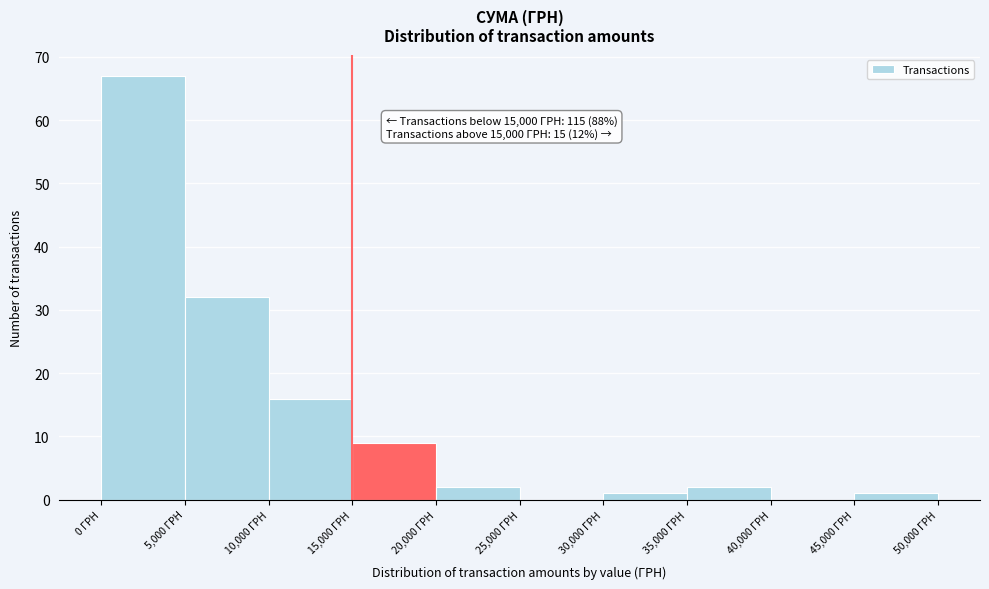

Over which range of the x-axis is the bar tallest?

0 to 5000